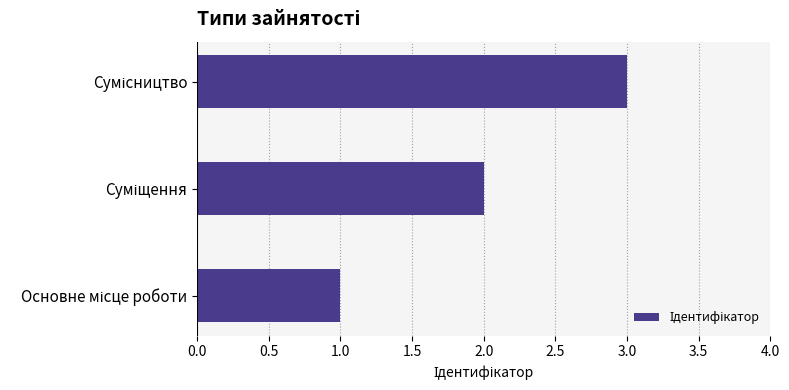

What is the greatest value displayed?

3